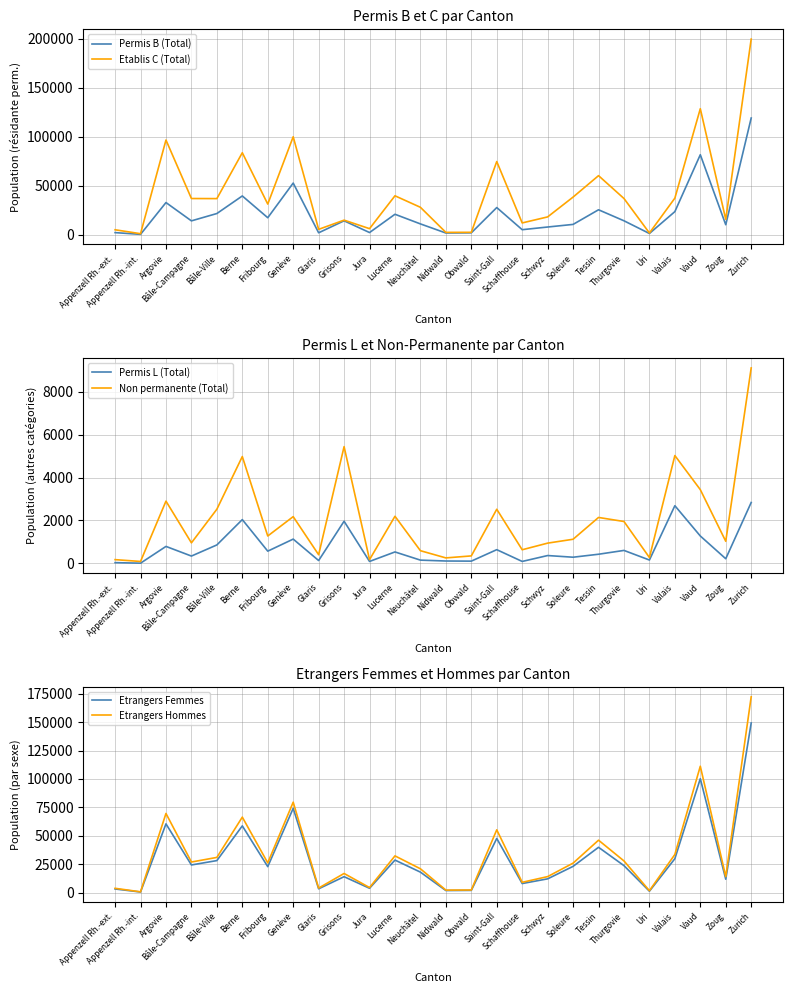

Which series changed the most between Jura and Uri?

Etablis C (Total)